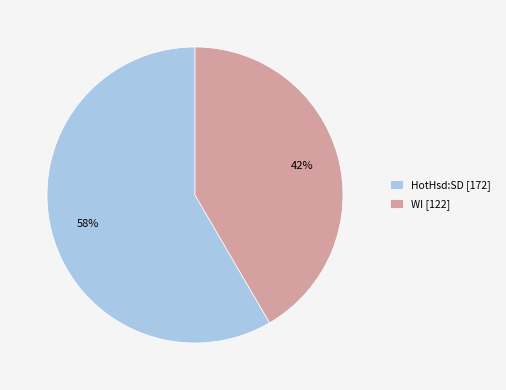

True or false: HotHsd:SD [172] accounts for 58% of the total.

True